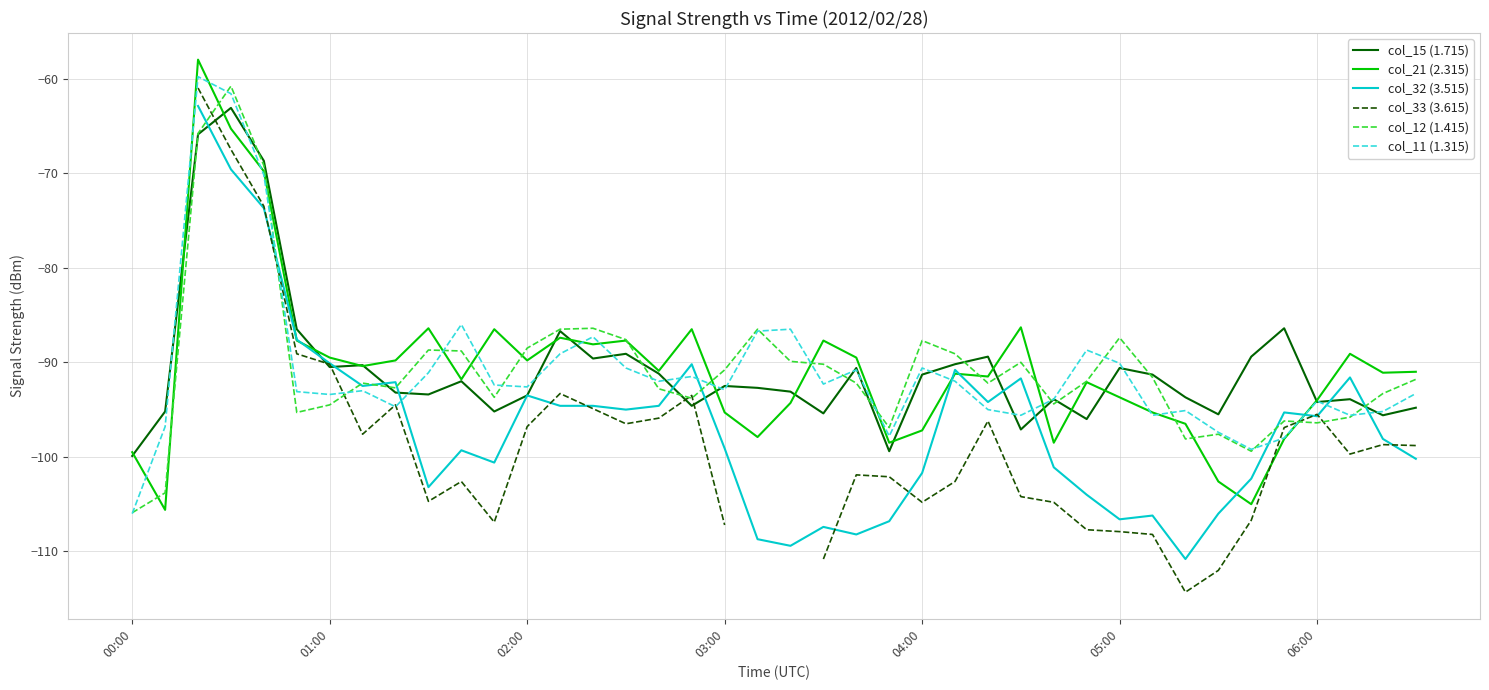

How many data points does each series have?

40